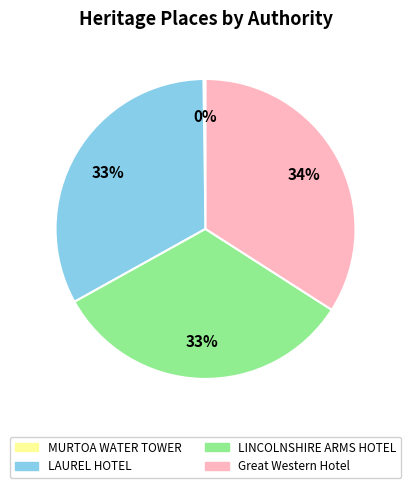

What percentage is the LINCOLNSHIRE ARMS HOTEL slice, to the nearest percent?

33%